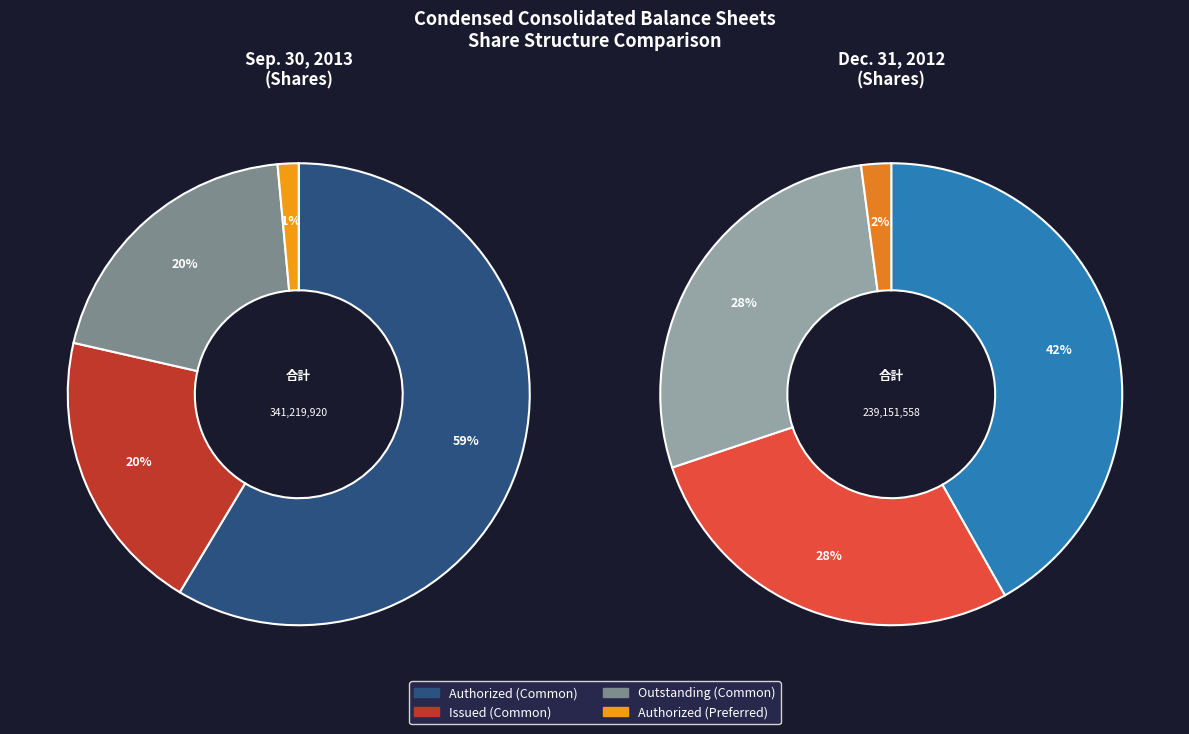

To the nearest percent, what is the average slice percentage?

25%